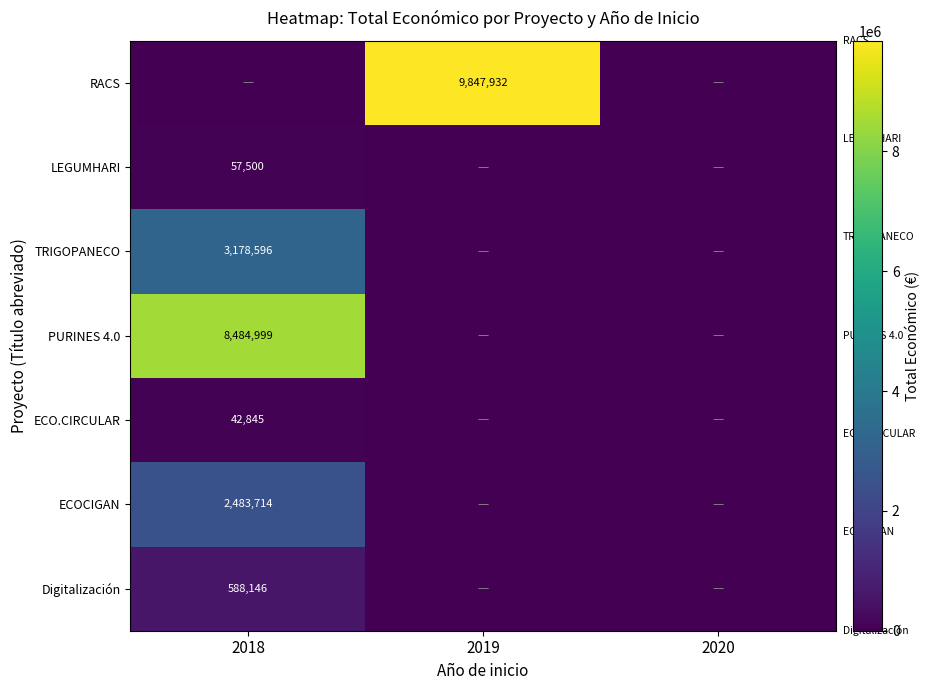

The RACS series shows 15421965 at 2019. True or false?

False